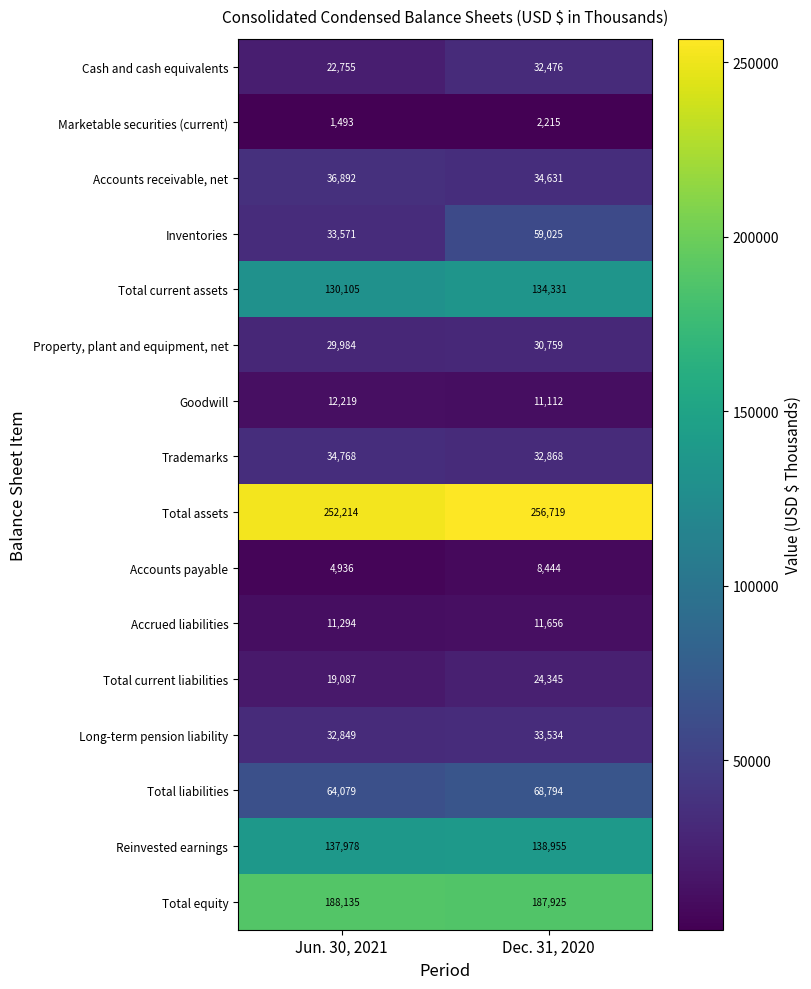

The Inventories series shows 103260 at Dec. 31, 2020. True or false?

False